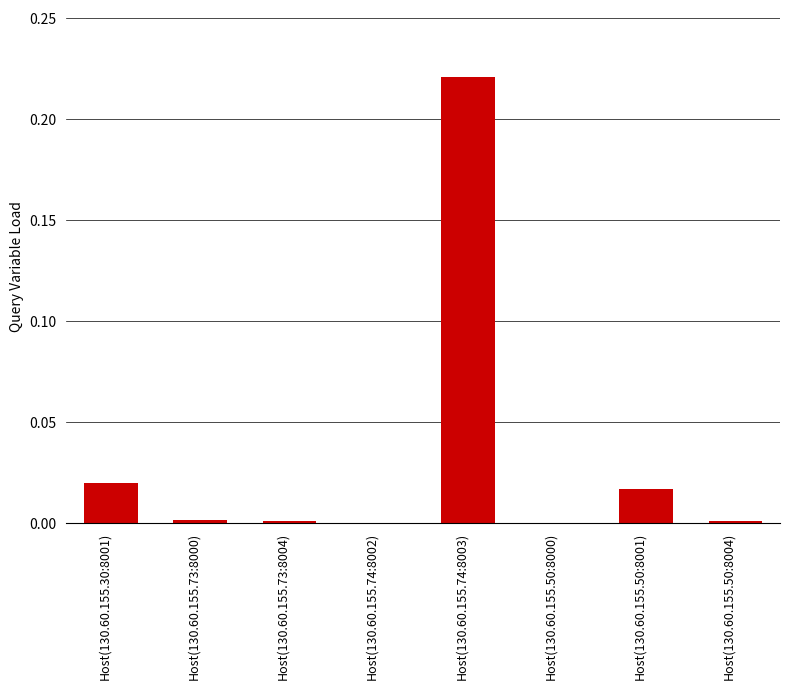

How many data points does each series have?

8